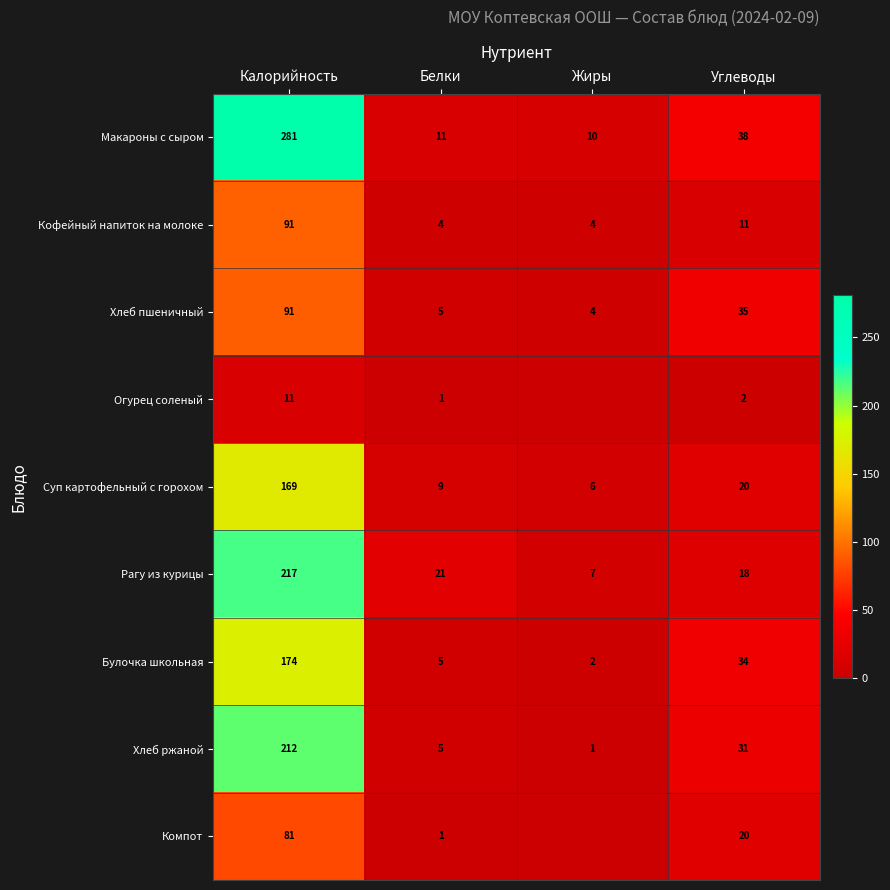

At how many categories does at least one series exceed 55?

1